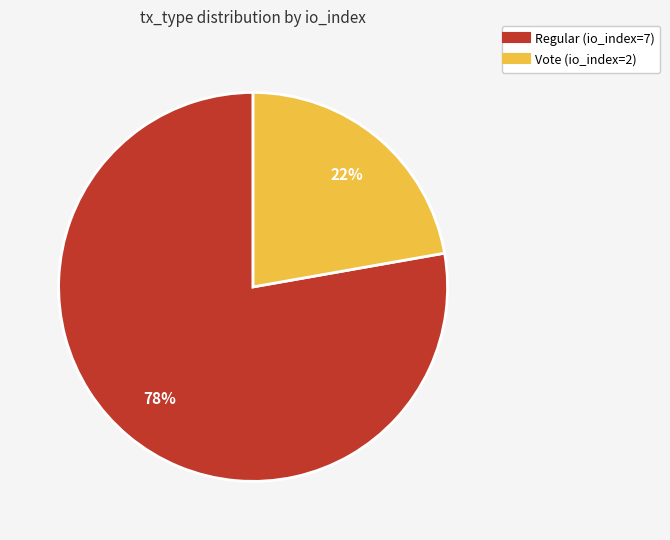

Is there a majority slice in this chart?

Yes